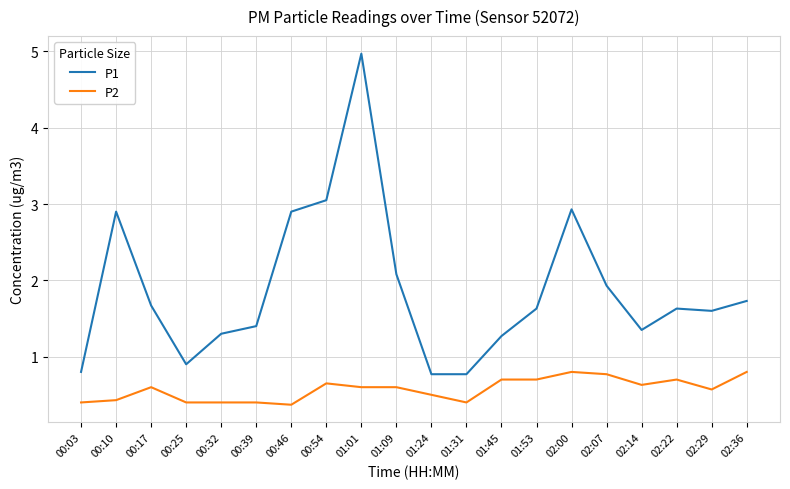

Is it true that P2 equals 0.6 at 00:17?

True